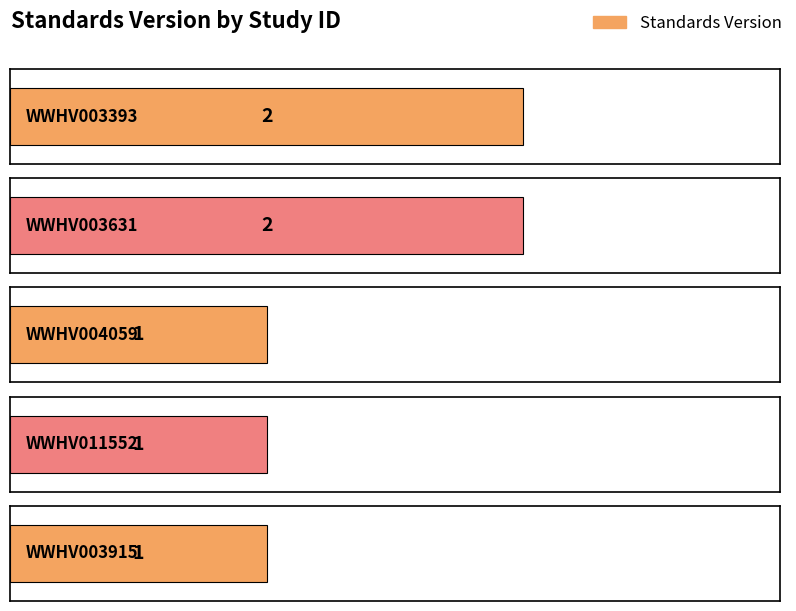

What is the sum of the values at WWHV011552 and WWHV003393?

3